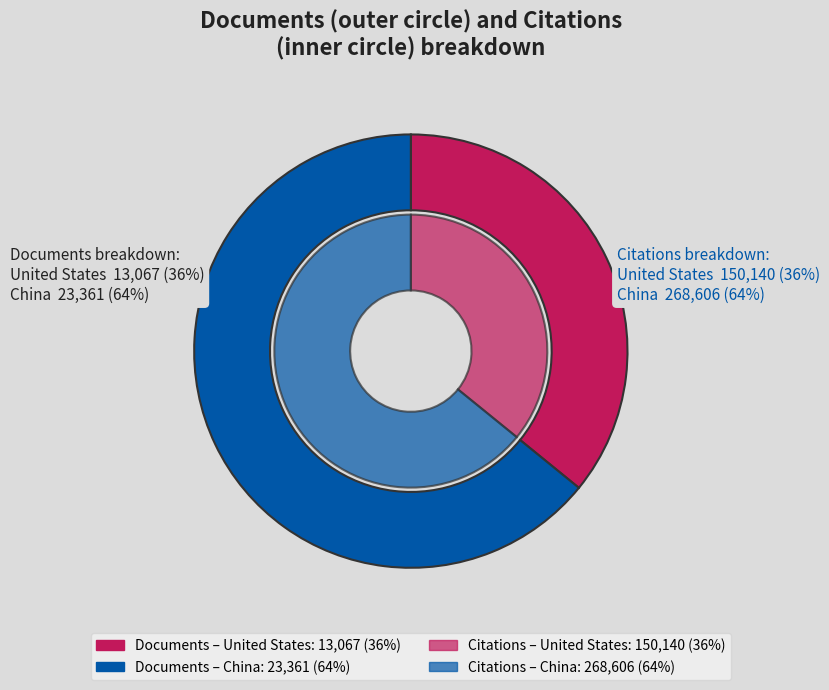

Is it true that United States is 41% of the pie?

False